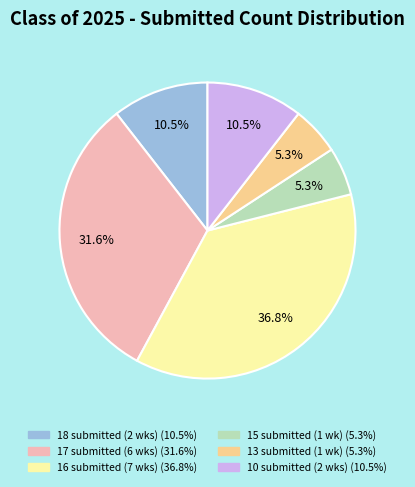

Is there any slice that represents more than half of the pie?

No